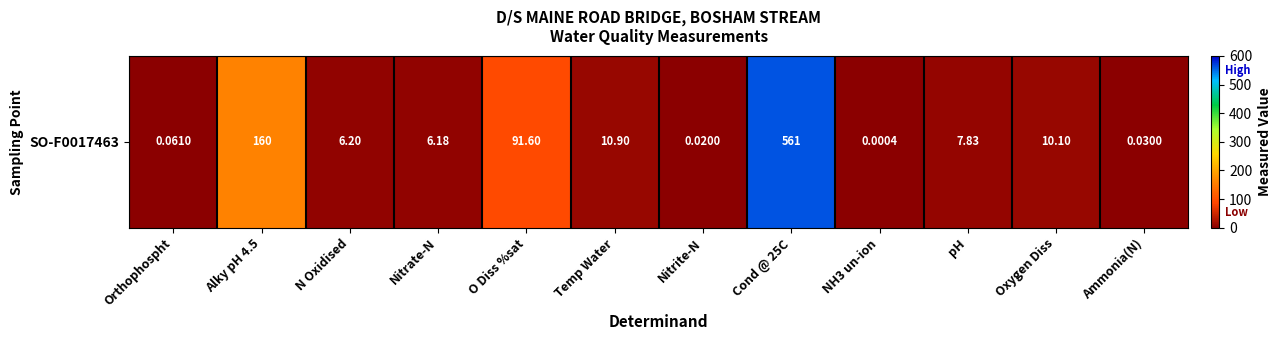

At which label is the value closest to 280?

Alky pH 4.5